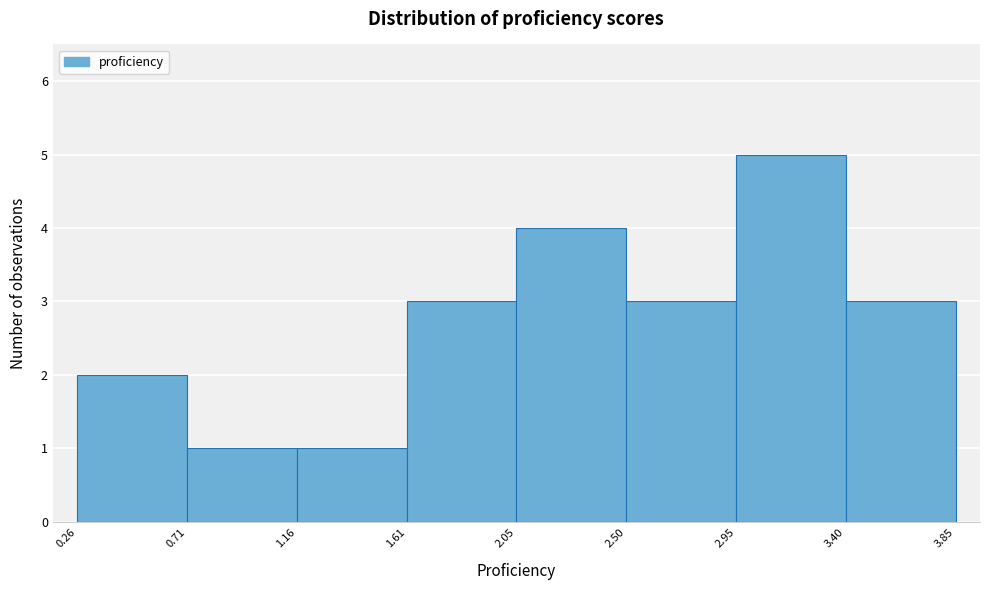

How tall is the bar that spans 1.61 to 2.05 on the x-axis? The values are not printed on the chart, so give them approximately, as read against the axis.

3